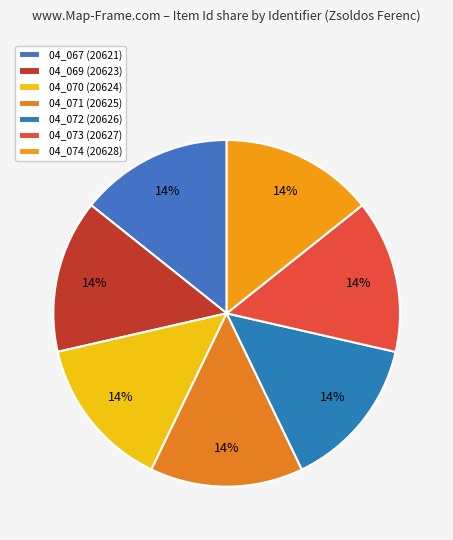

How many slices are in this pie chart?

7